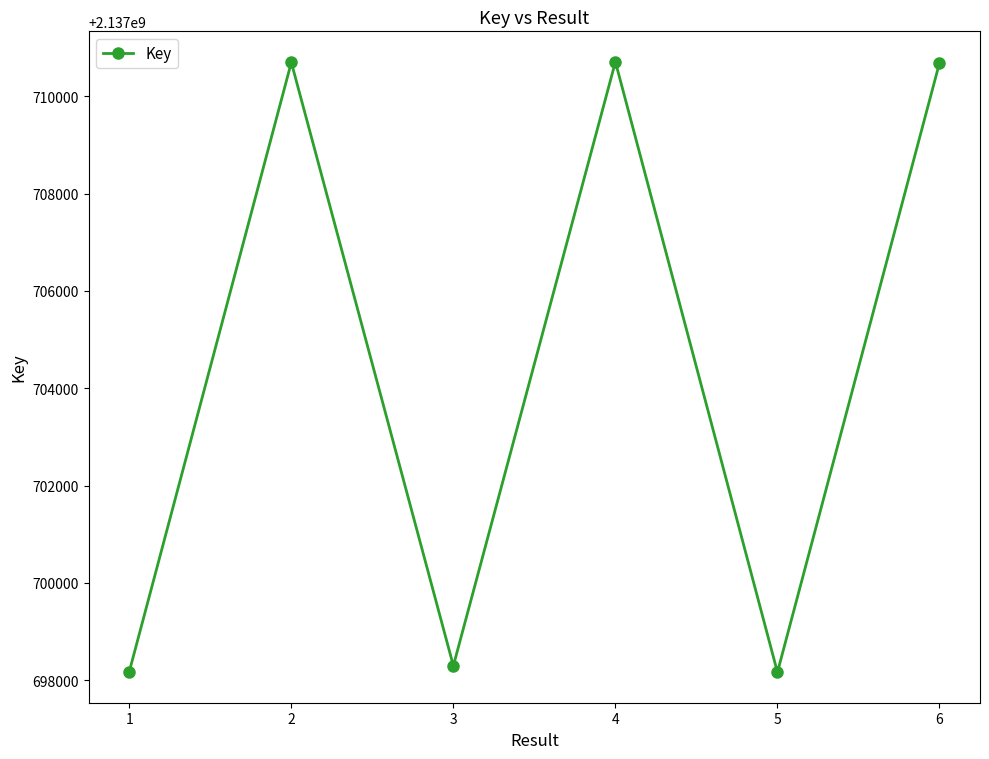

What is the ratio of the value at 3 to the value at 1?

1.0